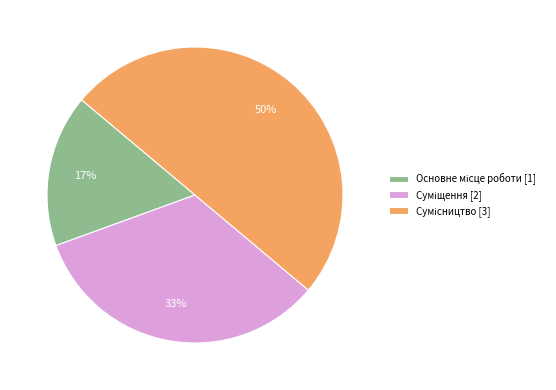

How many segments does this pie chart have?

3